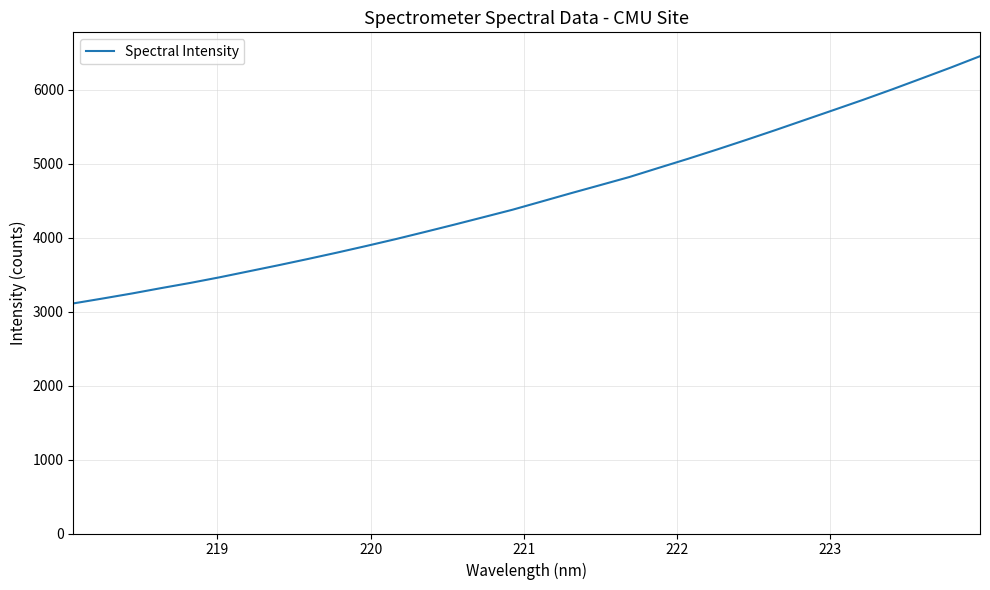

What is the maximum value shown in the chart?

6457.2